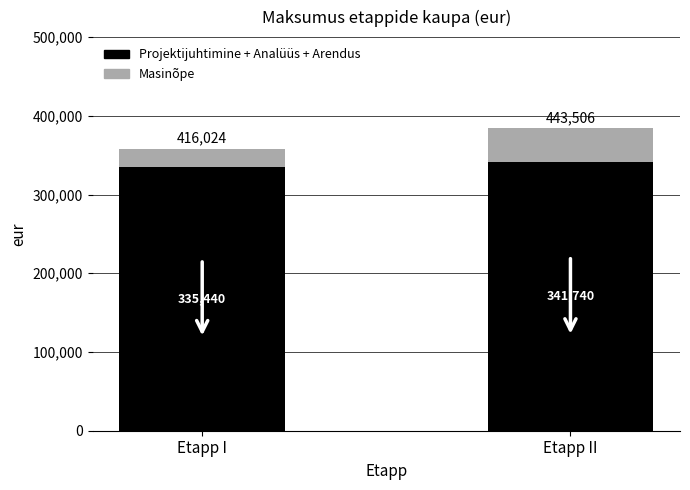

How many data points does each series have?

2